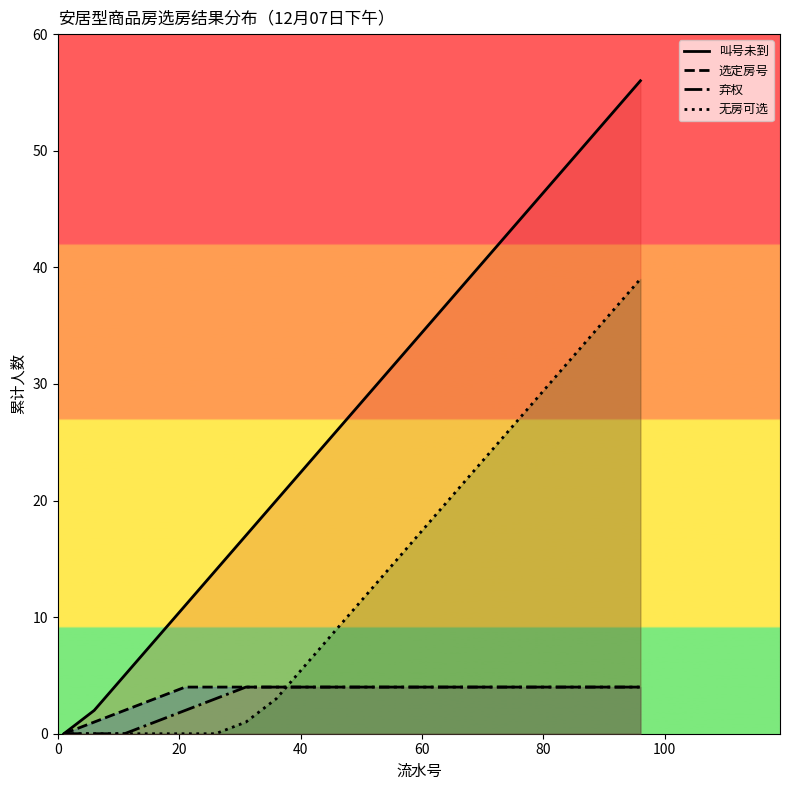

Which series has the largest range (max minus min)?

叫号未到